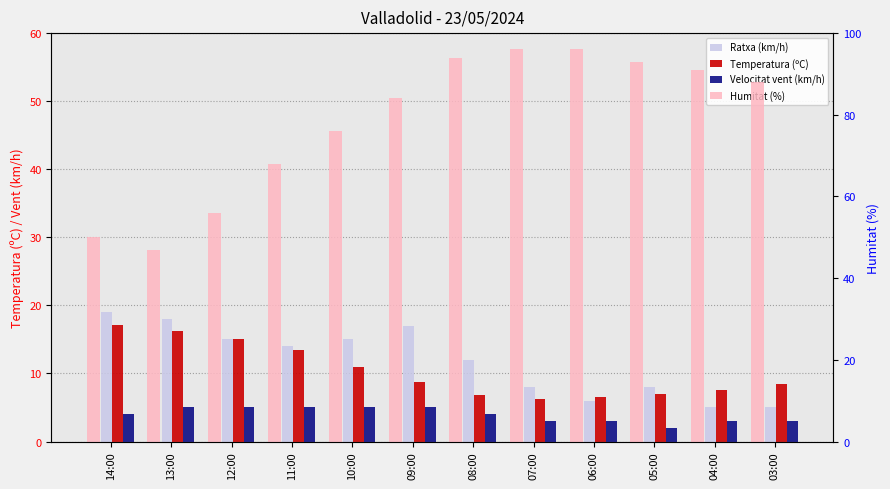

What is the label of the 1st bar from the right?

03:00